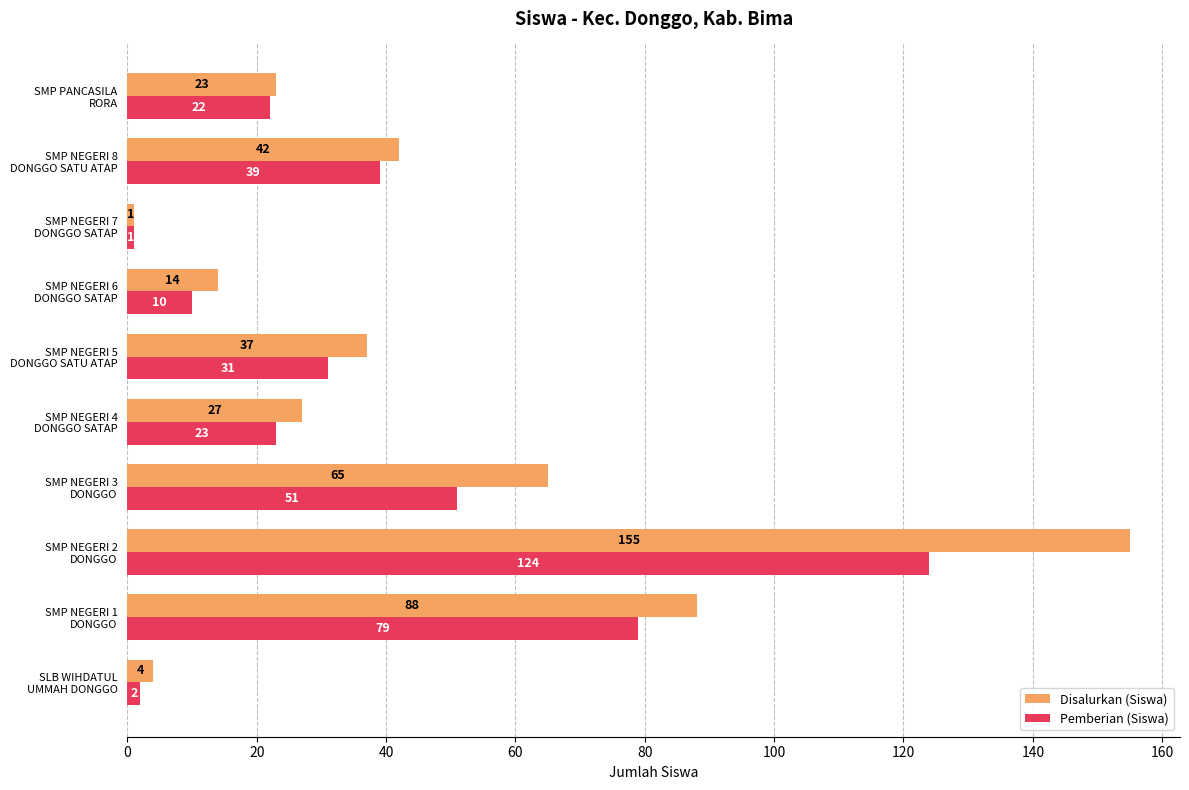

Which series has the largest range (max minus min)?

Disalurkan (Siswa)